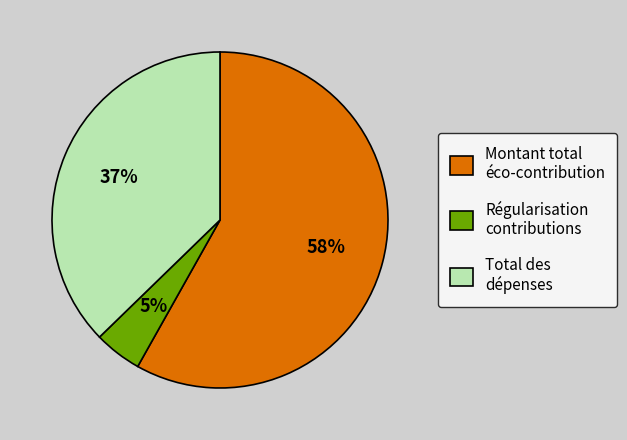

Which slice represents more than half of the pie?

Montant total éco-contribution